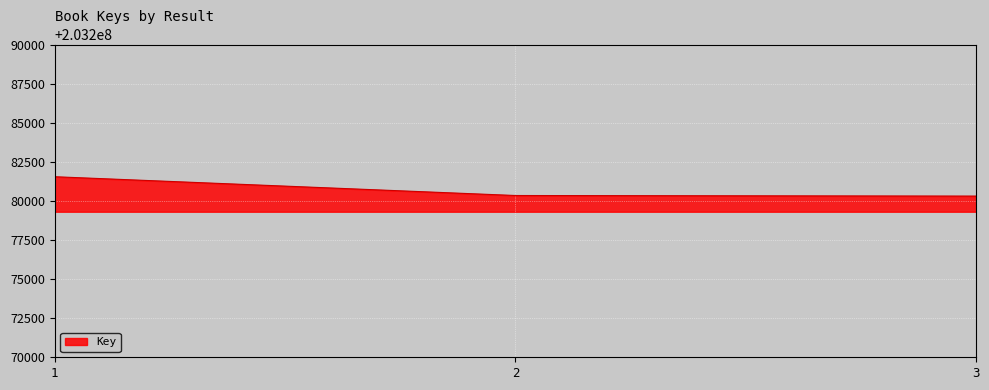

What is the maximum value shown in the chart?

203281545